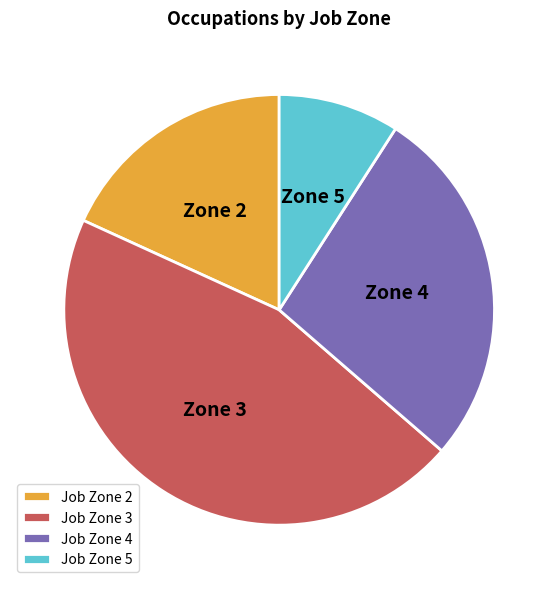

The Job Zone 5 slice represents 15% of the pie. True or false?

False